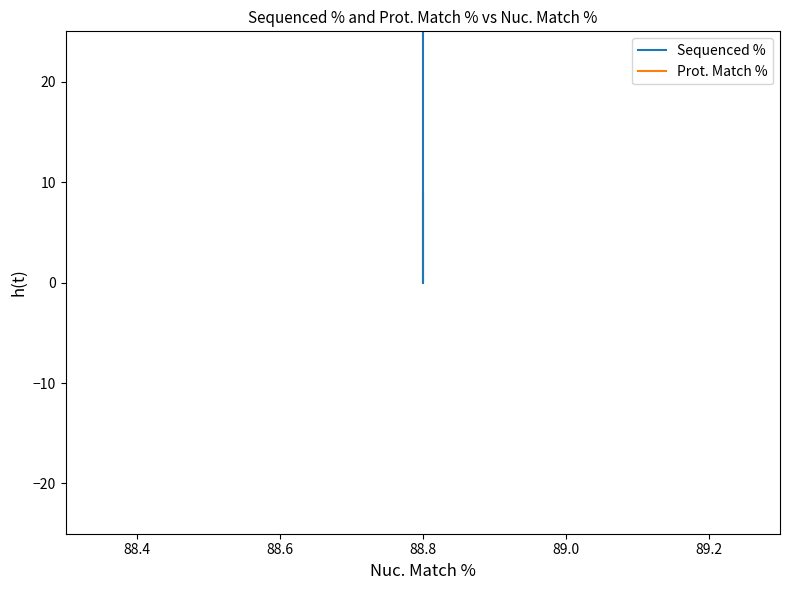

At which category is the sum across all series the highest?

88.8